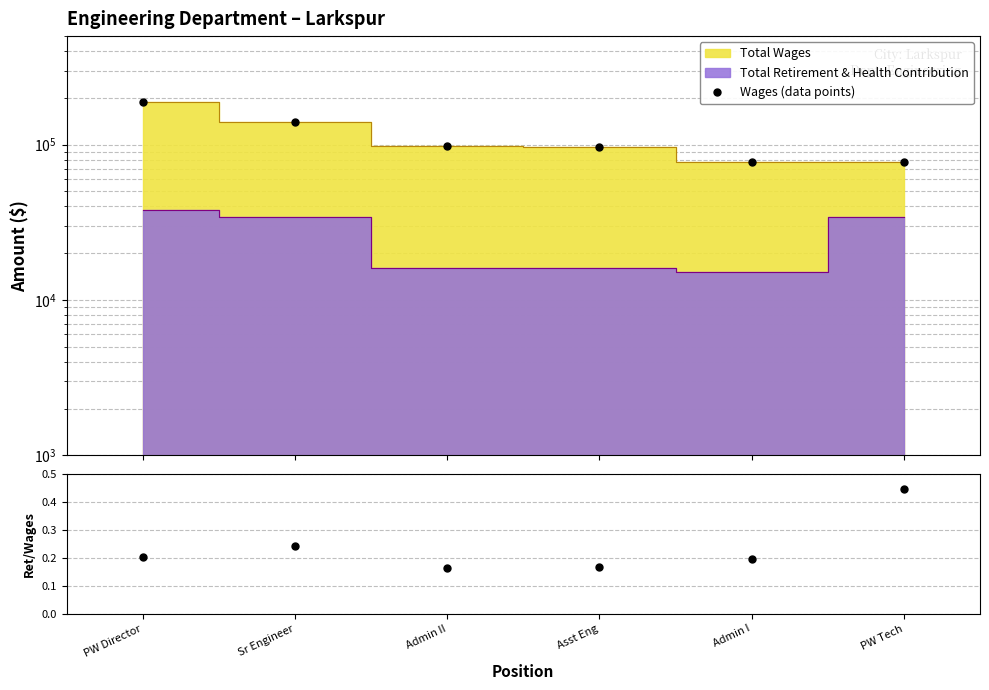

Which series has the largest range (max minus min)?

Wages (data points)